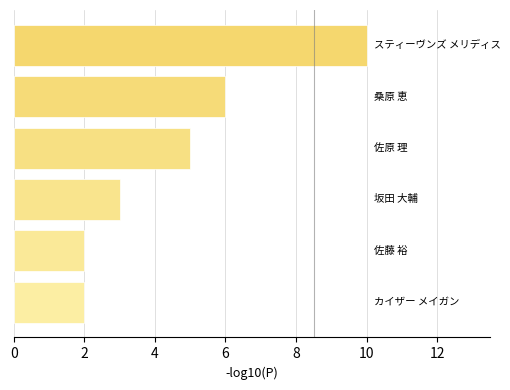

What is the minimum value shown in the chart?

2